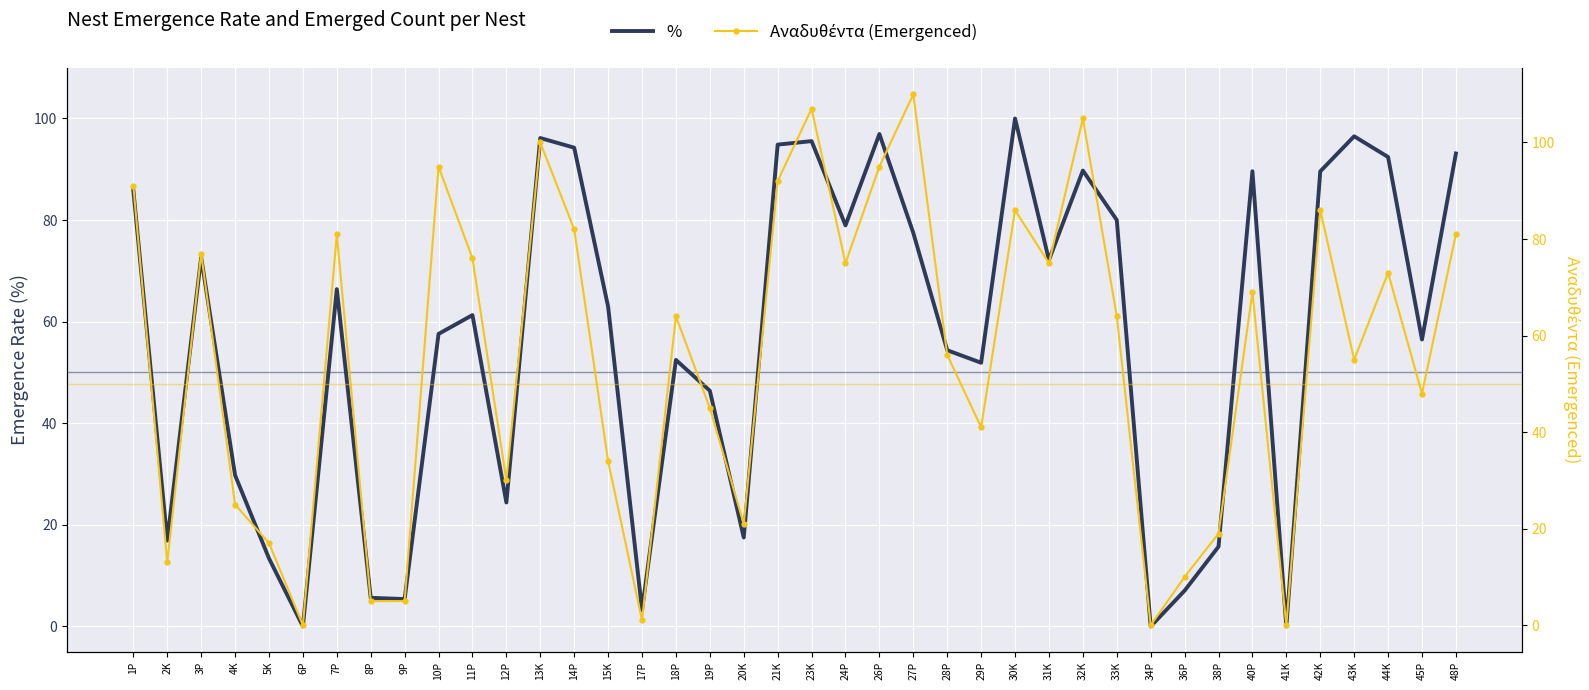

Between 12P and 32K, which is larger?

32K